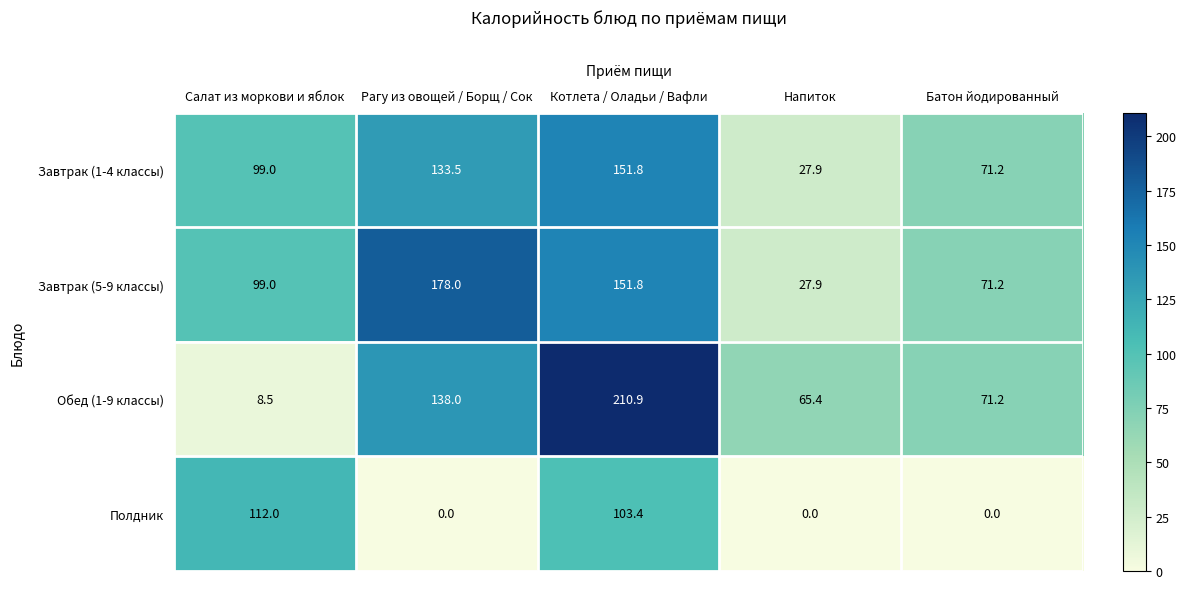

Reading left to right, list all the values displayed in this chart.

Завтрак (1-4 классы): Салат из моркови и яблок=99.0	Рагу из овощей / Борщ / Сок=133.5	Котлета / Оладьи / Вафли=151.8	Напиток=27.9	Батон йодированный=71.2
Завтрак (5-9 классы): Салат из моркови и яблок=99.0	Рагу из овощей / Борщ / Сок=178.0	Котлета / Оладьи / Вафли=151.8	Напиток=27.9	Батон йодированный=71.2
Обед (1-9 классы): Салат из моркови и яблок=8.5	Рагу из овощей / Борщ / Сок=138.0	Котлета / Оладьи / Вафли=210.9	Напиток=65.4	Батон йодированный=71.2
Полдник: Салат из моркови и яблок=112.0	Рагу из овощей / Борщ / Сок=0.0	Котлета / Оладьи / Вафли=103.4	Напиток=0.0	Батон йодированный=0.0